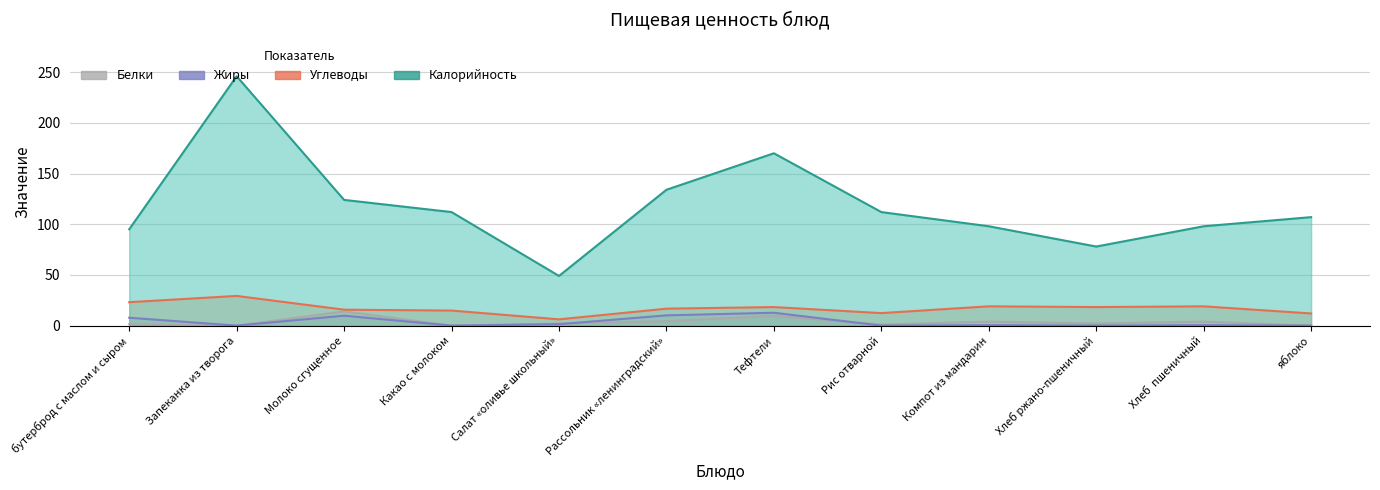

What is the sum of all Белки values?

42.6